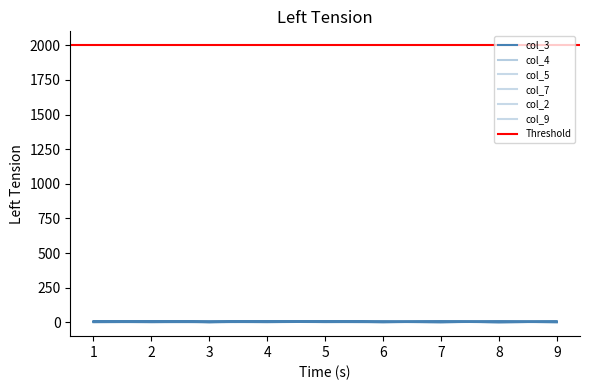

Reading left to right, transcribe all the data shown in this chart.

col_3: 5	7	3	9	8	2	6	1	5	7	9	3	6	8	4	2	6	1
col_4: 1	3	5	3	4	6	2	7	9	8	1	5	3	4	6	2	7	9
col_5: 7	9	2	1	6	8	5	3	7	6	8	2	7	1	9	4	5	3
col_7: 9	3	6	2	8	4	1	5	6	3	8	2	5	7	4	9	1	6
col_2: 9	4	8	6	3	1	7	2	5	4	9	8	6	3	1	7	2	5
col_9: 2	5	1	8	6	4	3	9	7	5	2	1	8	6	4	3	9	7